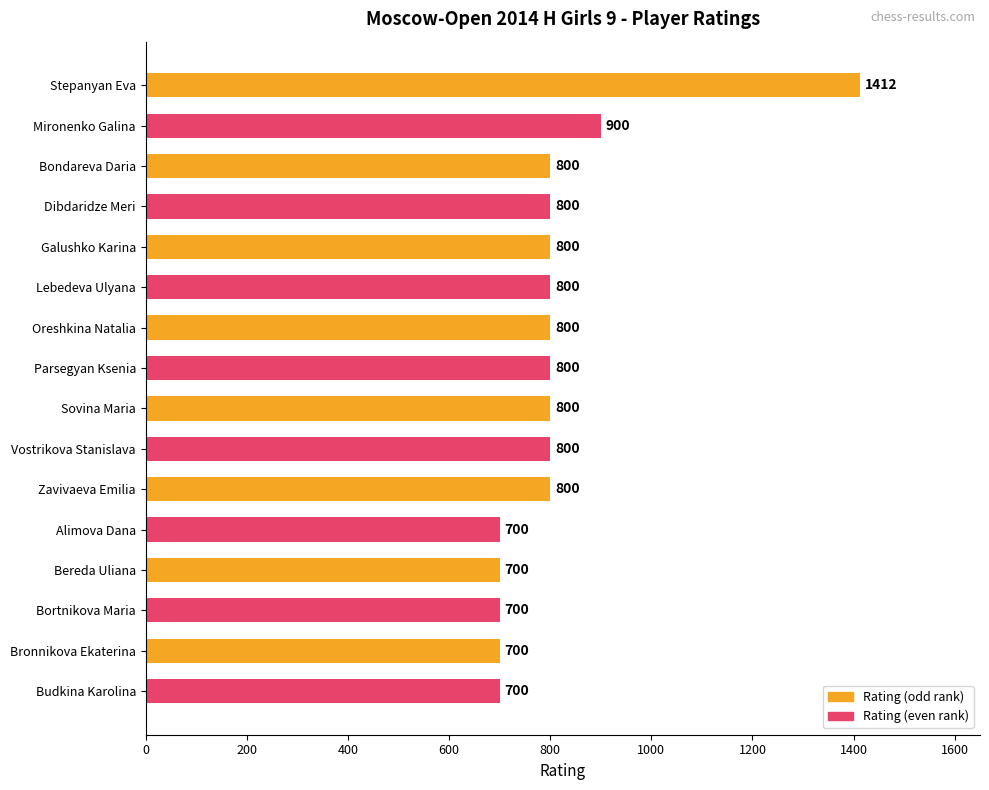

Is it true that Rating (odd rank) equals 800 at Zavivaeva Emilia?

True